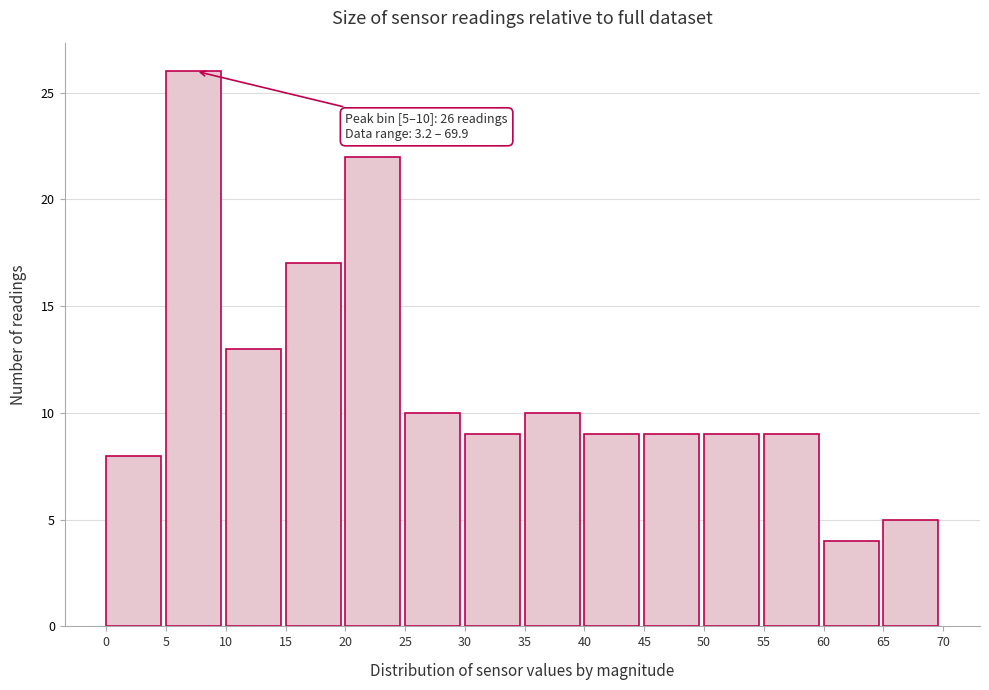

Over which range of the x-axis is the bar tallest?

5 to 10